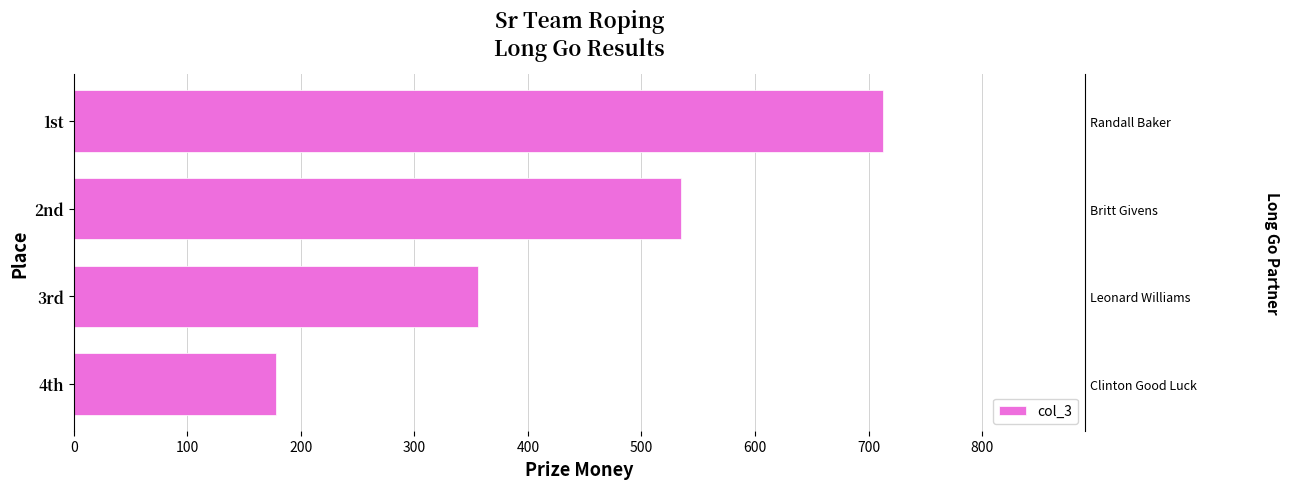

How many data points are less than 534?

2